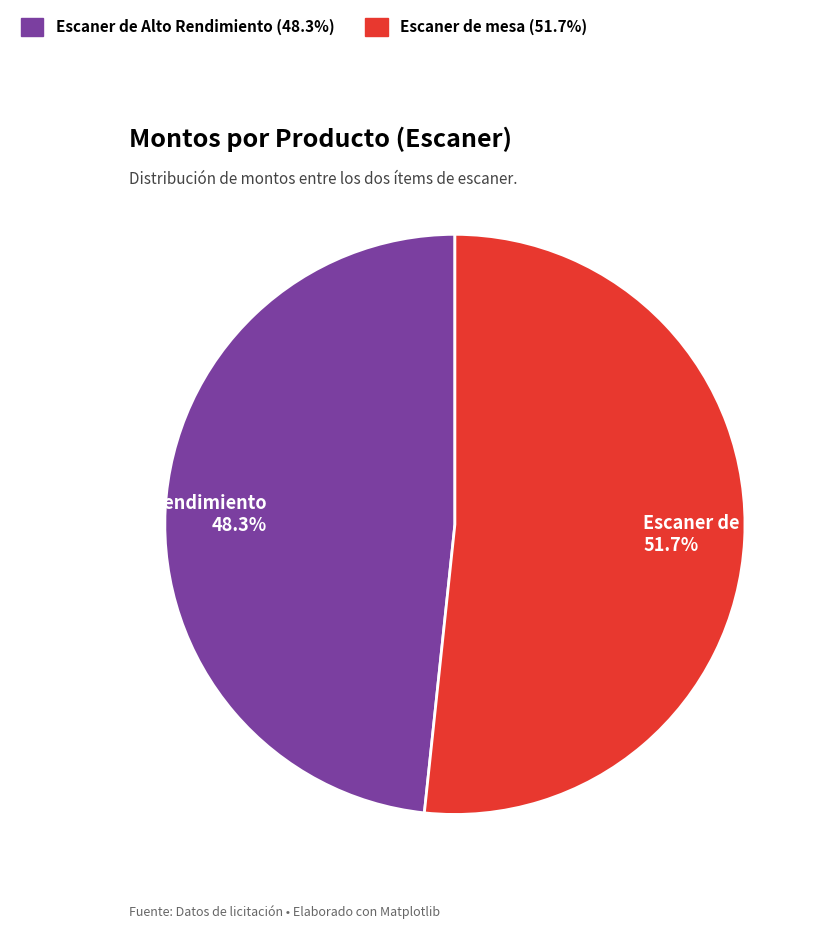

How many segments does this pie chart have?

2